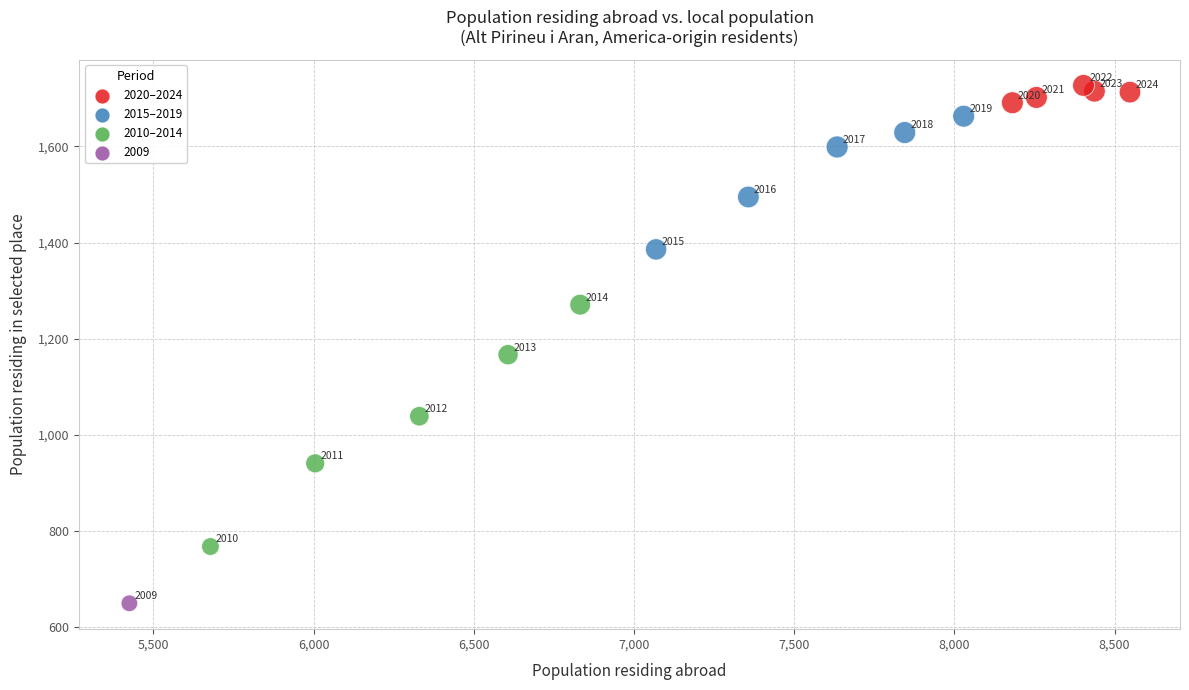

What is the range of X values (max minus min)?

3123